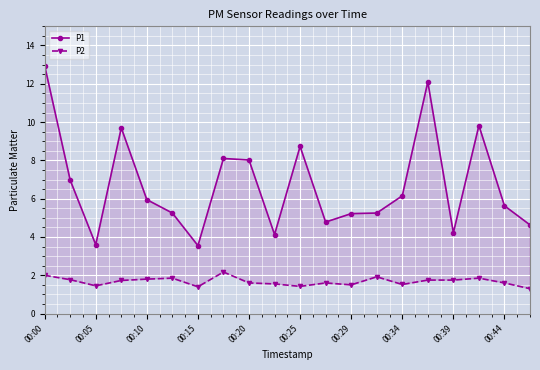

At how many categories does at least one series exceed 1?

20